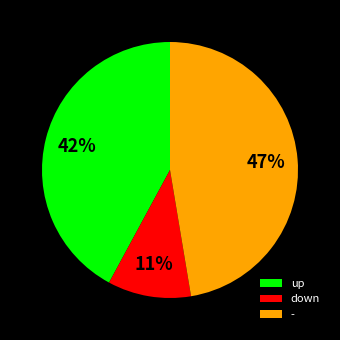

Which has a higher value, down or up?

up